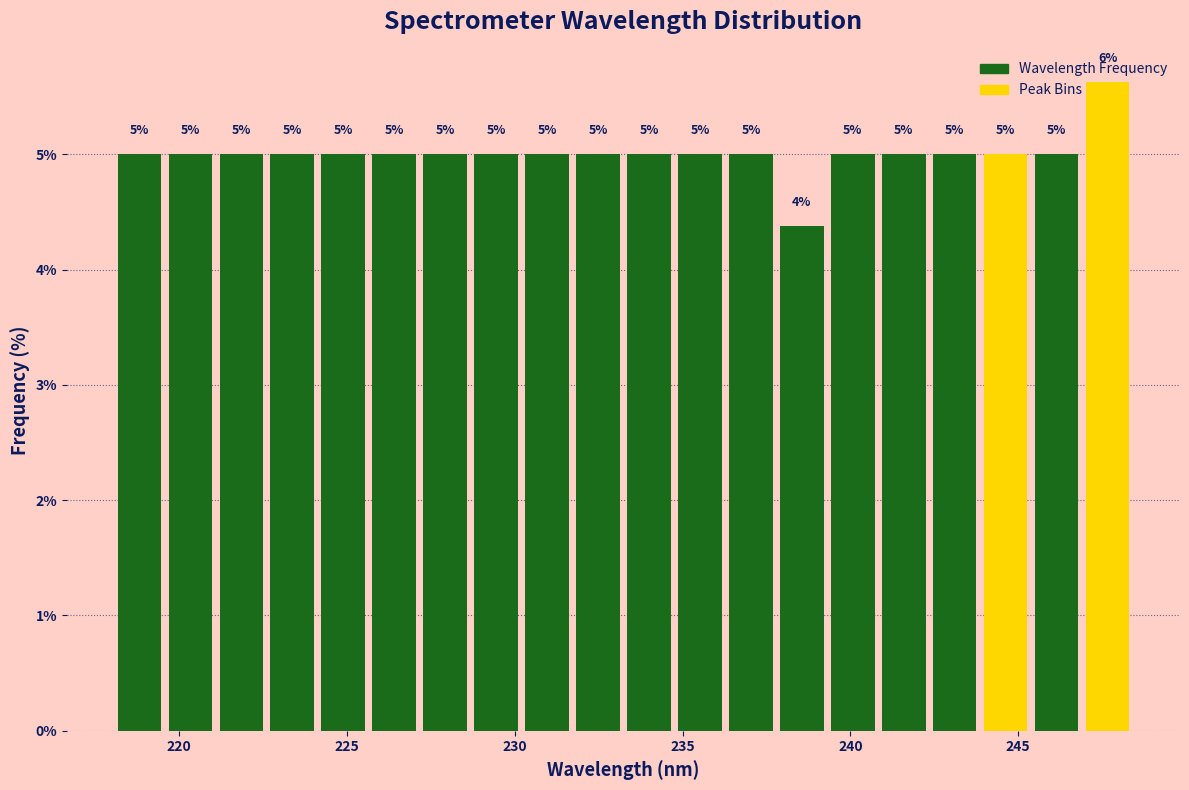

Around what value on the x-axis is the tallest bar? Give the approximate position of its centre, as read against the axis.

247.5